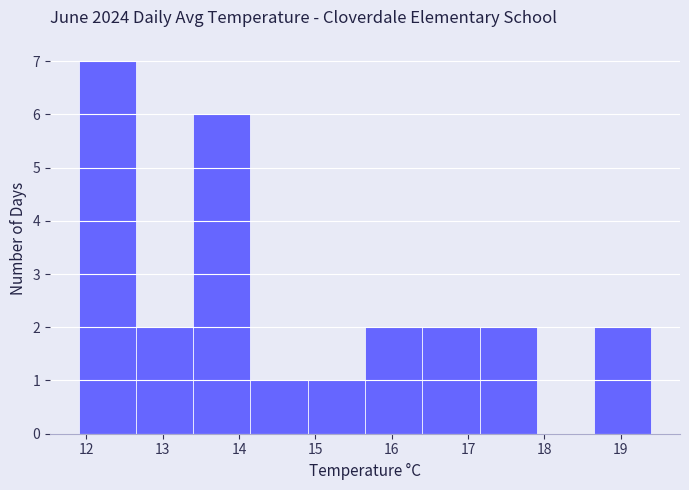

How tall is the bar that spans 14.90 to 15.65 on the x-axis? Neither the bar edges nor the heights are printed on the chart, so give them approximately, as read against the axes.

1